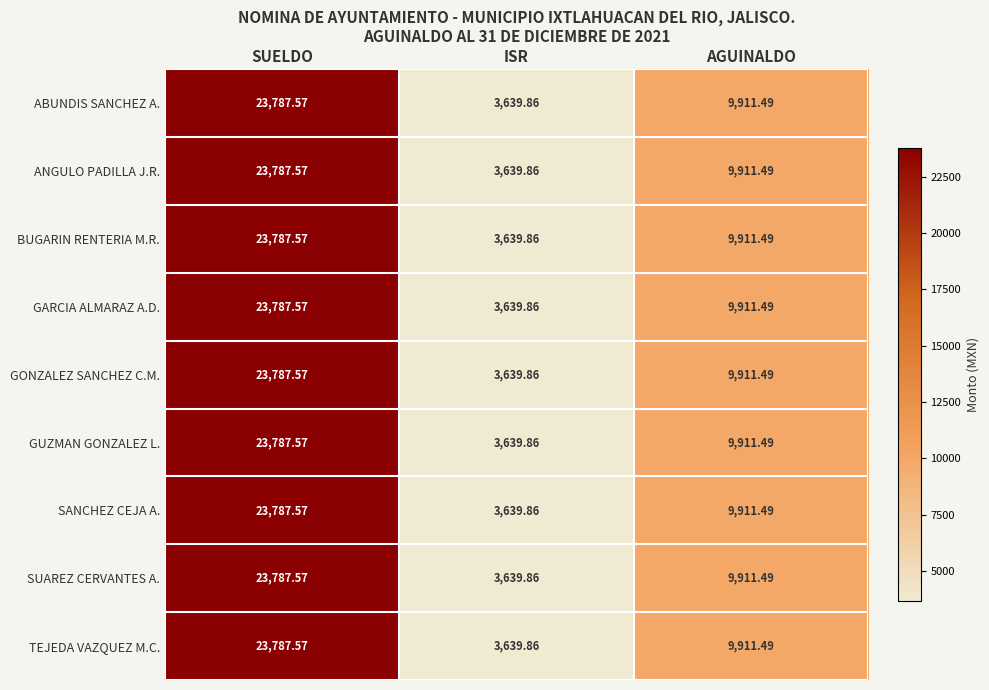

At which label does ABUNDIS SANCHEZ A. first exceed 9911?

SUELDO